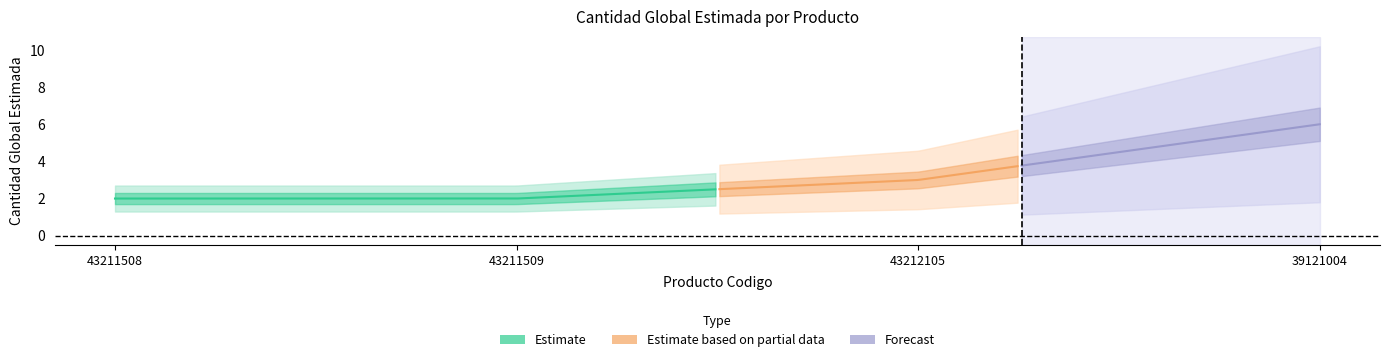

Reading right to left, transcribe all the data shown in this chart.

6	3	2	2